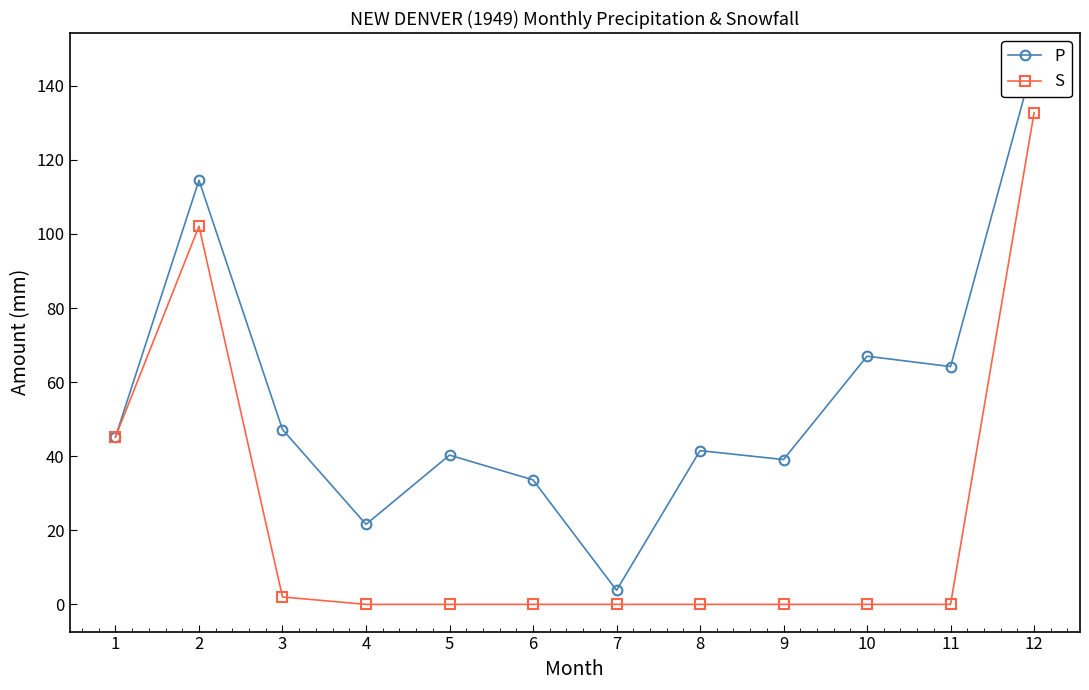

True or false: S and P intersect in this chart.

False